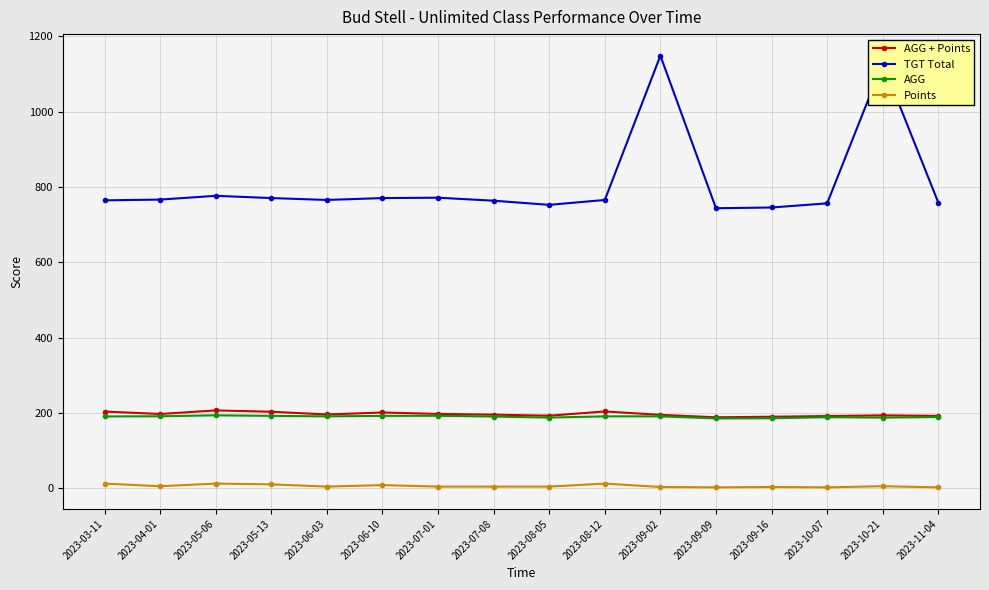

Which series has the largest total across all categories?

TGT Total